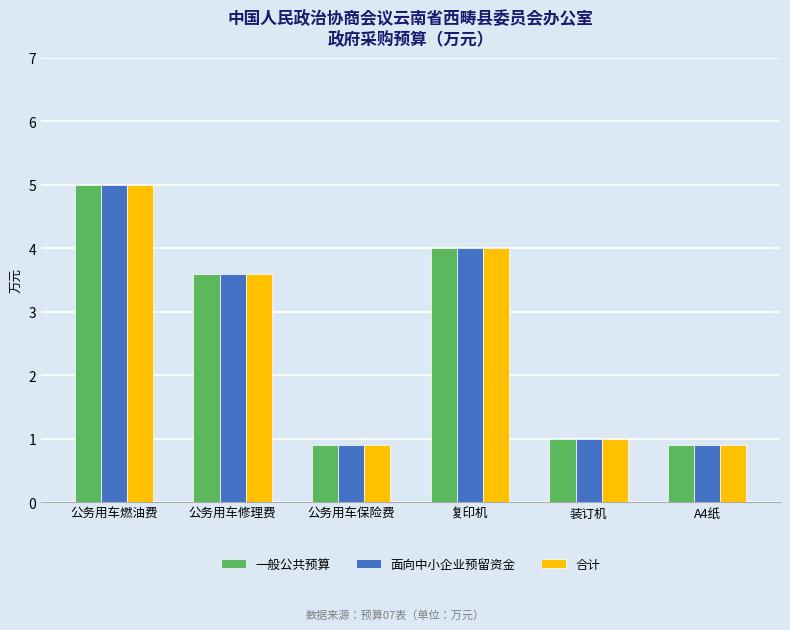

What is the maximum value for 面向中小企业预留资金?

5.0